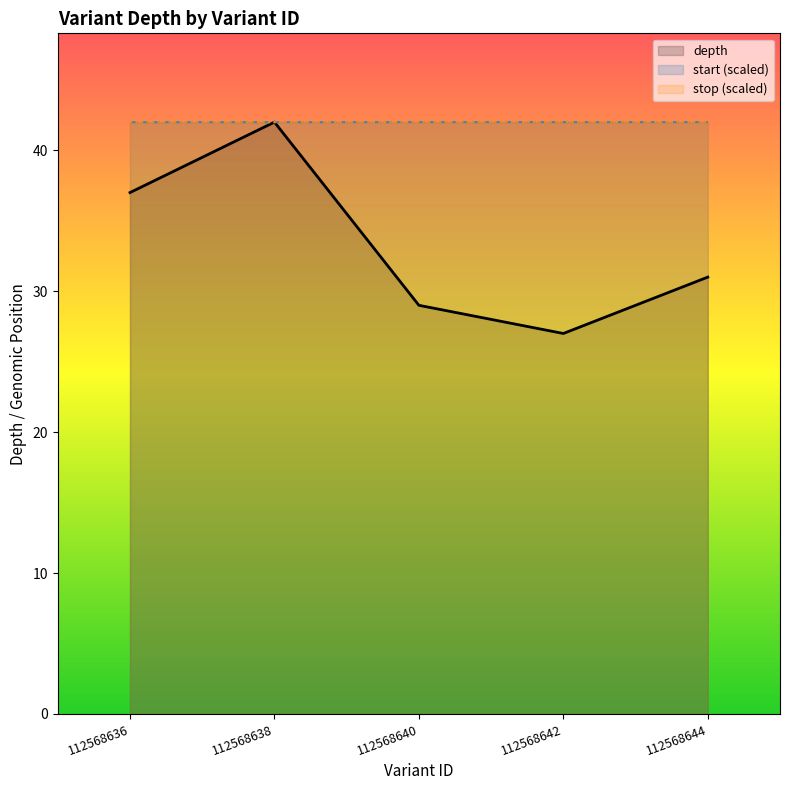

Reading right to left, extract all data points from this chart.

depth: 112568644=31.0	112568642=27.0	112568640=29.0	112568638=42.0	112568636=37.0
start (scaled): 112568644=42.0	112568642=42.0	112568640=42.0	112568638=42.0	112568636=42.0
stop (scaled): 112568644=42.0	112568642=42.0	112568640=42.0	112568638=42.0	112568636=42.0